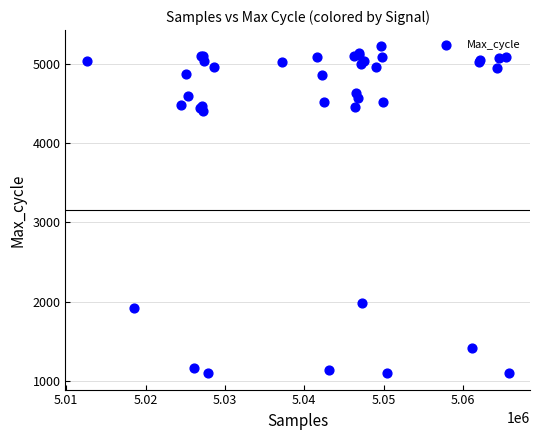

What Y value in the scatter plot is closest to 3159?

1981